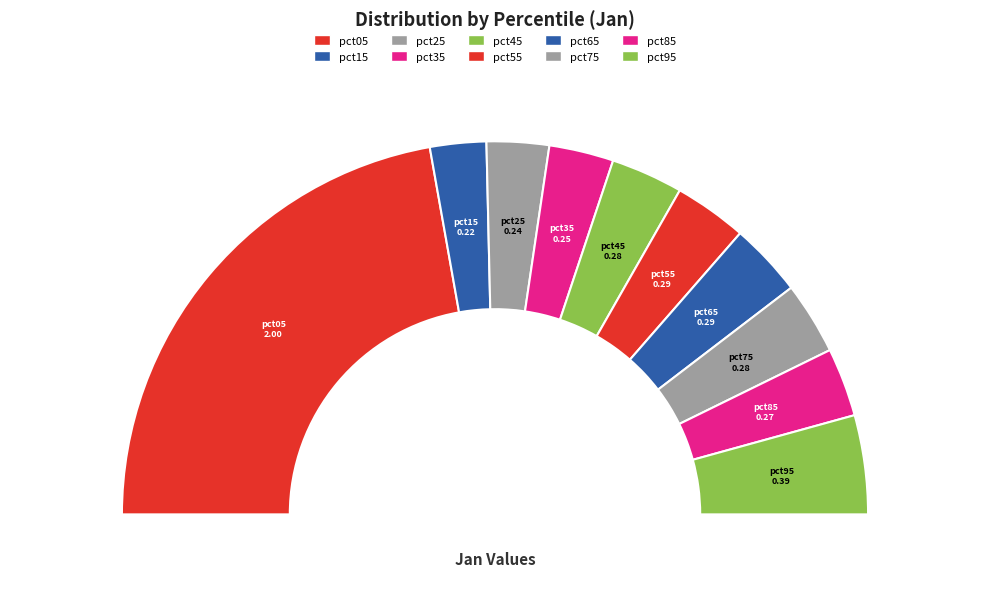

Does pct15 account for over 50% of the chart?

No